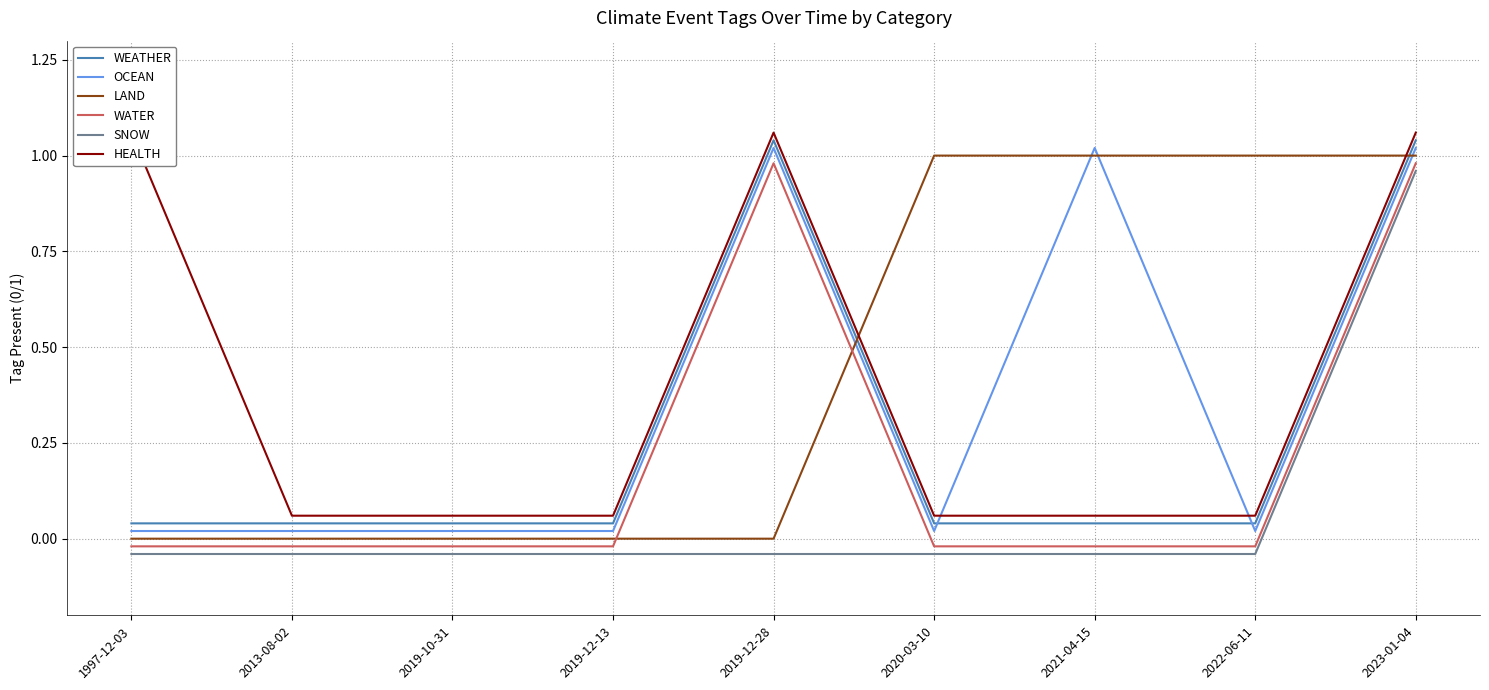

True or false: HEALTH and WEATHER cross at least once.

False